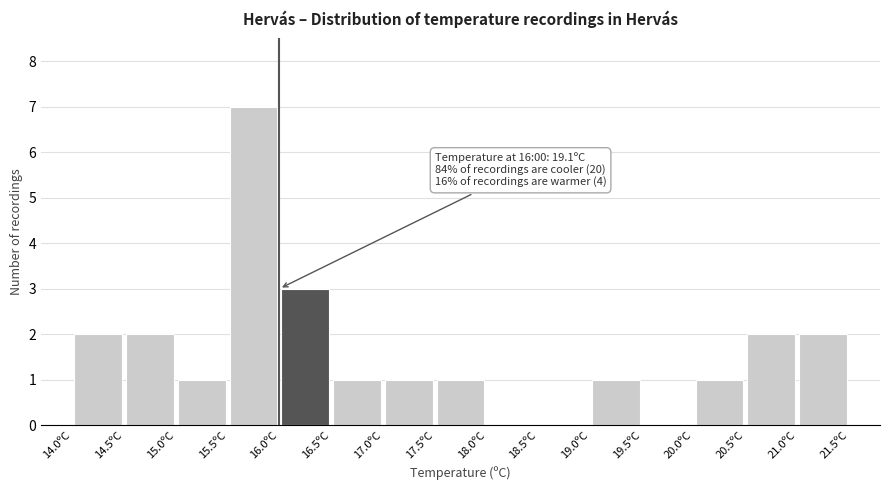

Over which range of the x-axis is the bar tallest?

15.5 to 16.0